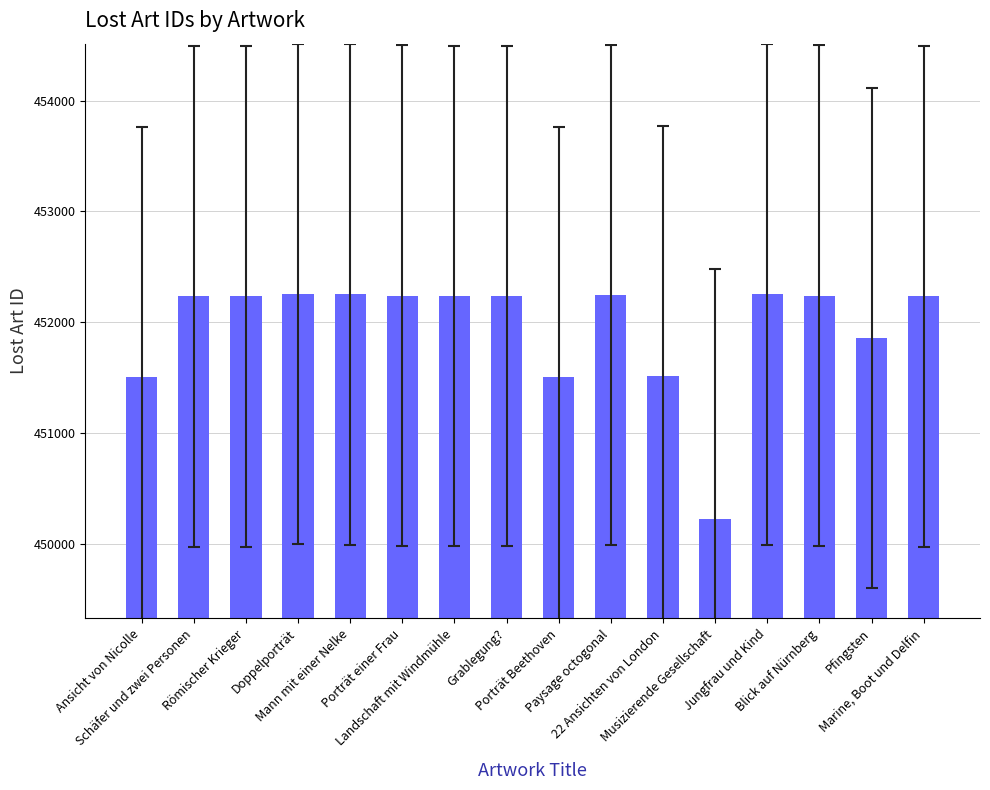

The chart shows a value of 209899 at Porträt einer Frau. True or false?

False